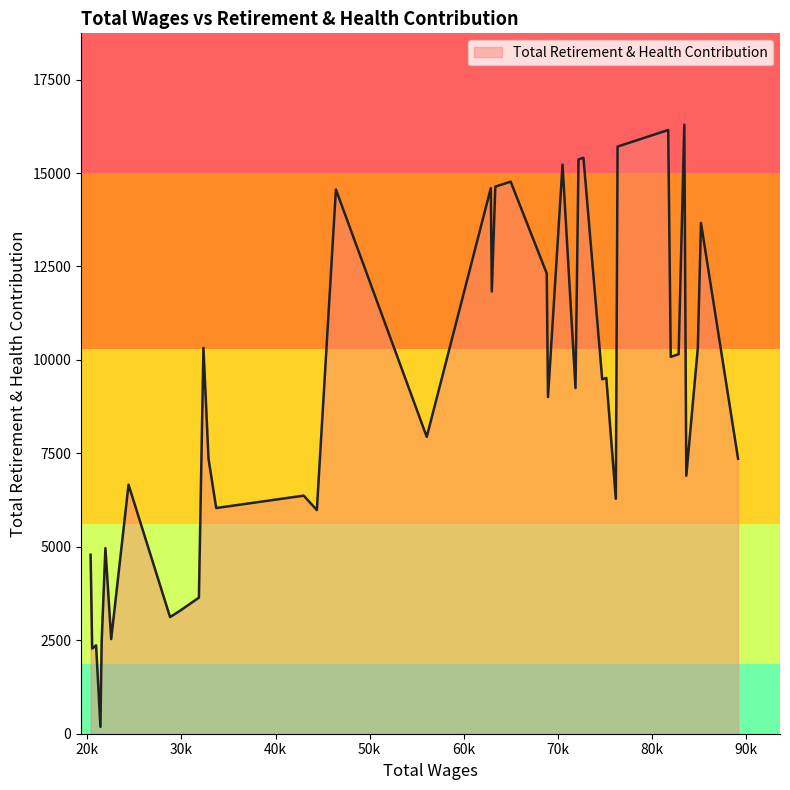

What is the difference between the maximum and minimum values?

16110